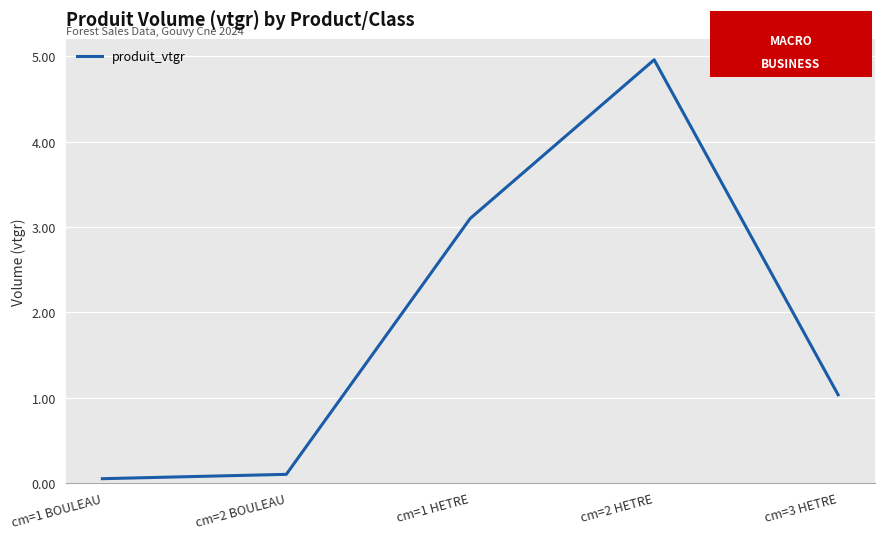

List the labels in order of value, largest first.

cm=2 HETRE, cm=1 HETRE, cm=3 HETRE, cm=2 BOULEAU, cm=1 BOULEAU